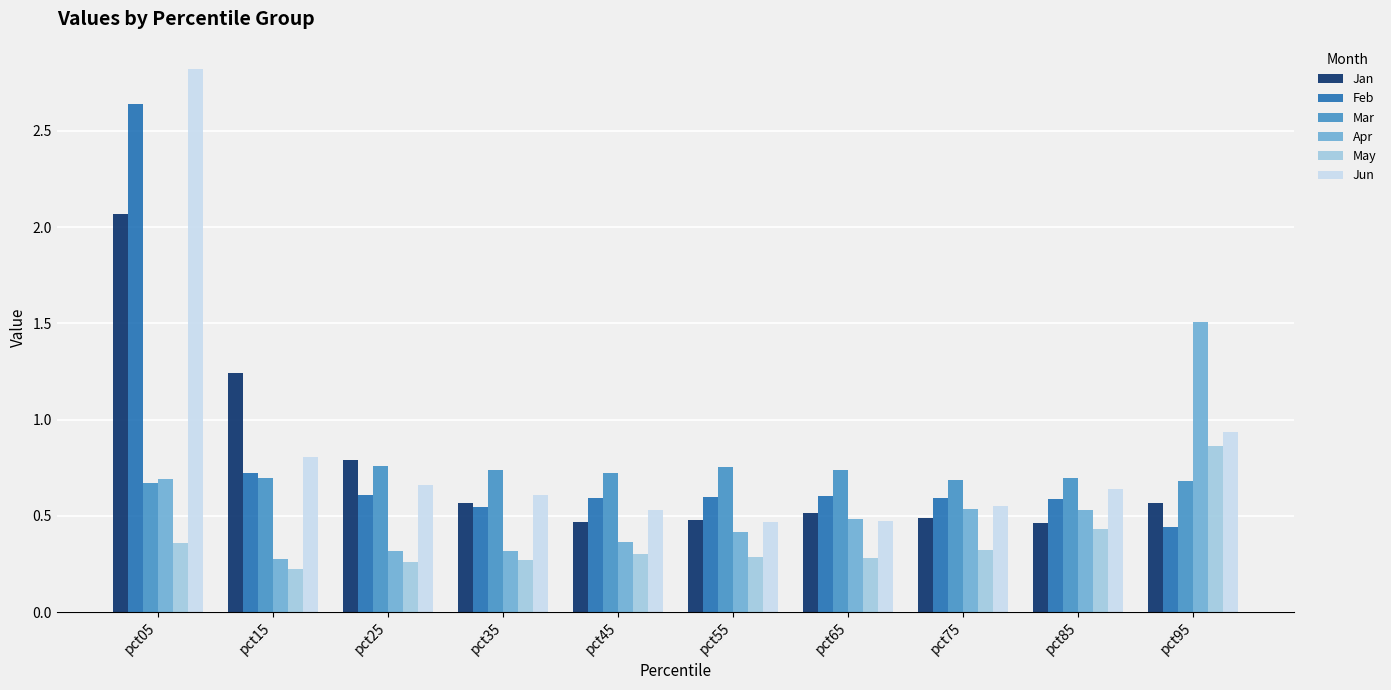

Which series changed the most between pct15 and pct85?

Jan